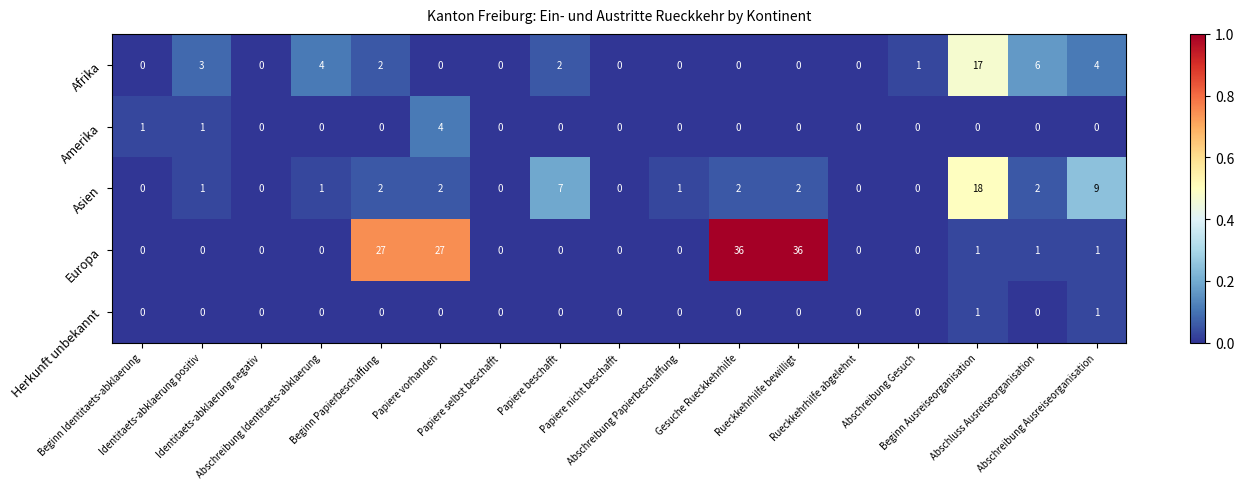

What is the average value of the Asien series?

3